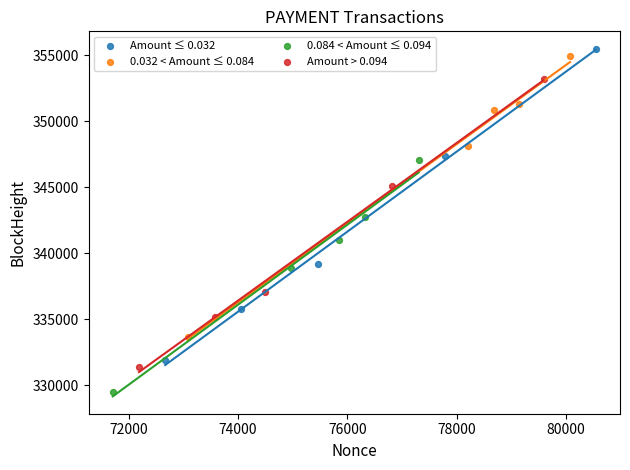

What are all the series names shown in the legend?

Amount ≤ 0.032, 0.032 < Amount ≤ 0.084, 0.084 < Amount ≤ 0.094, Amount > 0.094